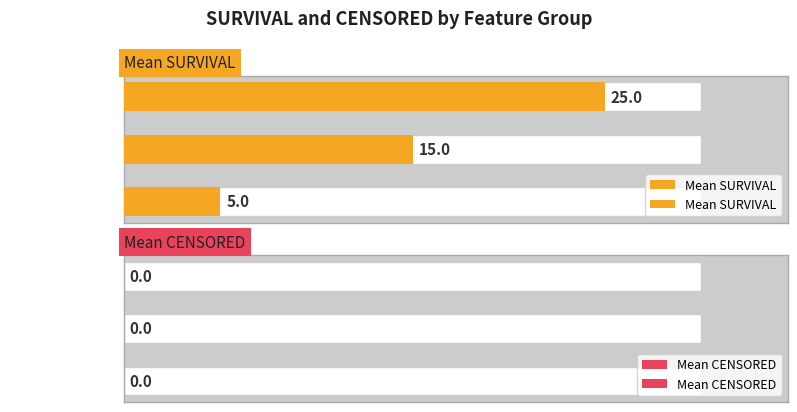

Is the value of Mean CENSORED at 2 greater than the value of Mean SURVIVAL at 2?

No